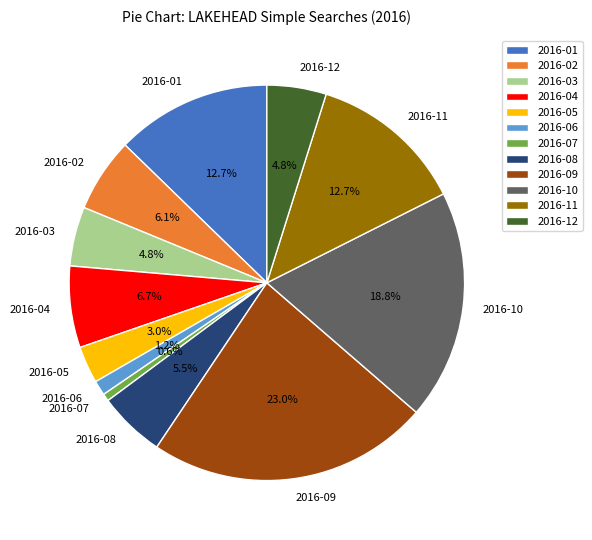

Does 2016-10 represent more than half of the total?

No